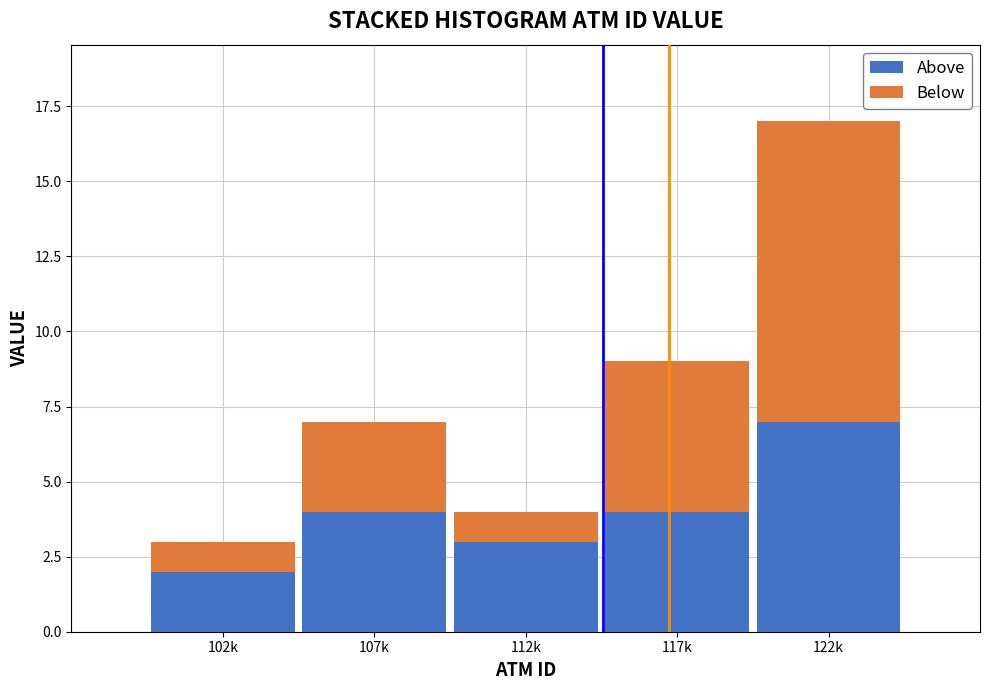

Reading right to left, what are the values for Above?

122k=7	117k=4	112k=3	107k=4	102k=2